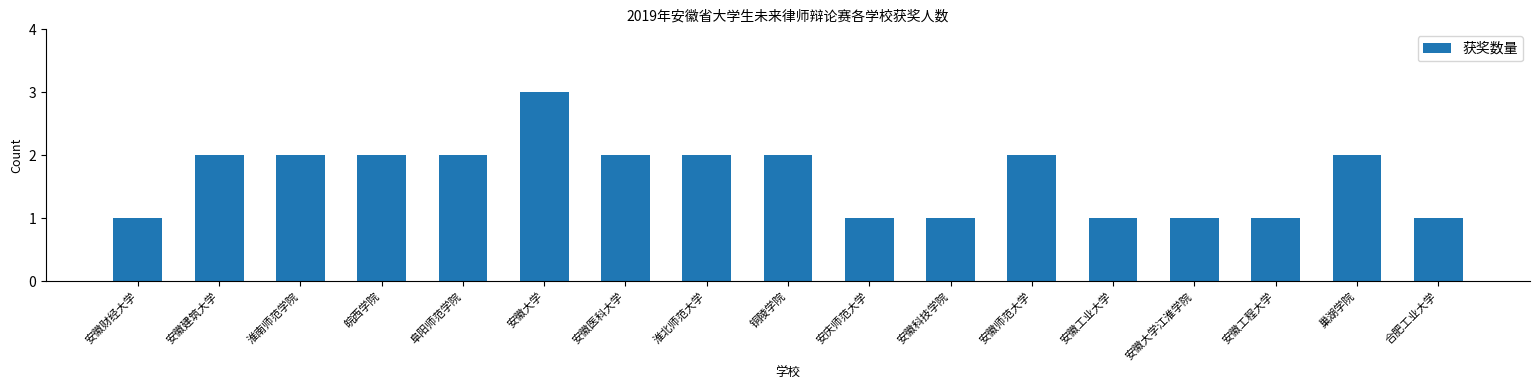

Is it true that the value at 巢湖学院 is 2?

True